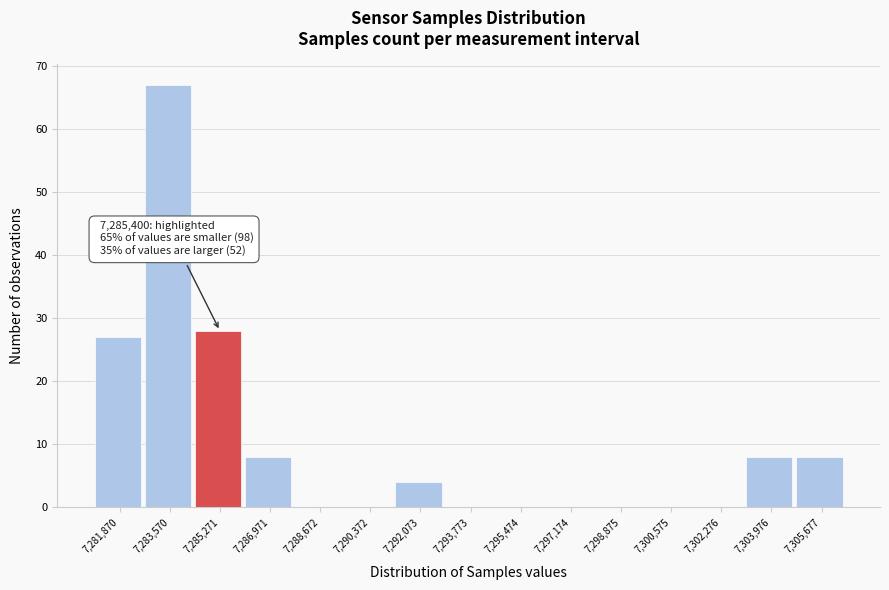

Reading left to right, what are all the values shown in this chart?

7,281,870=27	7,283,570=67	7,285,271=28	7,286,971=8	7,288,672=0	7,290,372=0	7,292,073=4	7,293,773=0	7,295,474=0	7,297,174=0	7,298,875=0	7,300,575=0	7,302,276=0	7,303,976=8	7,305,677=8